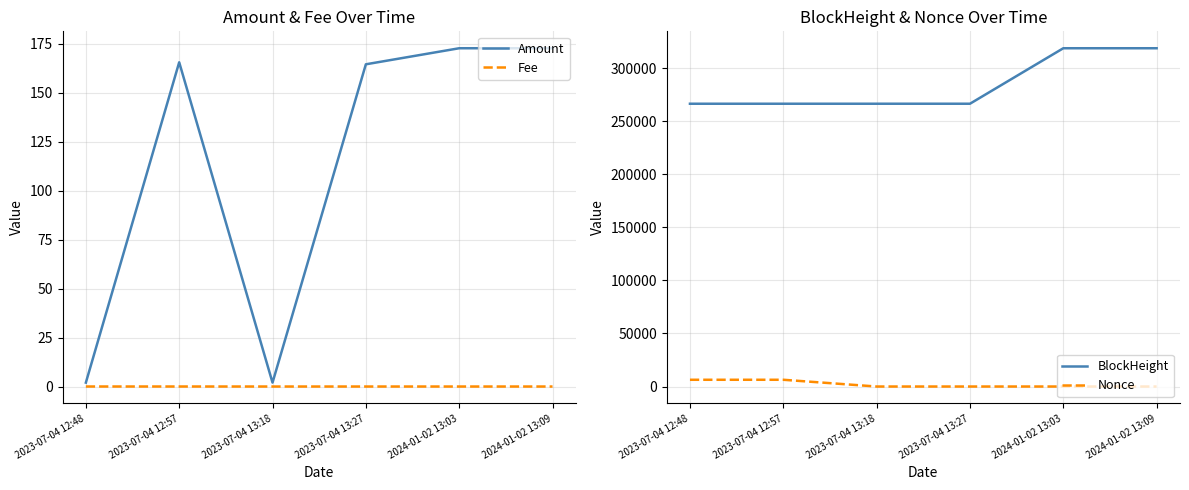

How many times do Nonce and Fee cross each other?

2